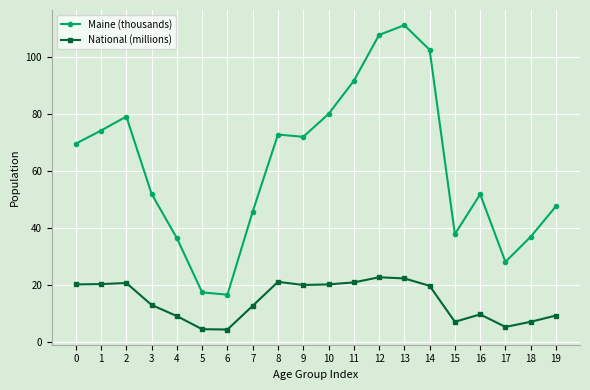

What is the spread (max minus min) of values at 7?

33.0